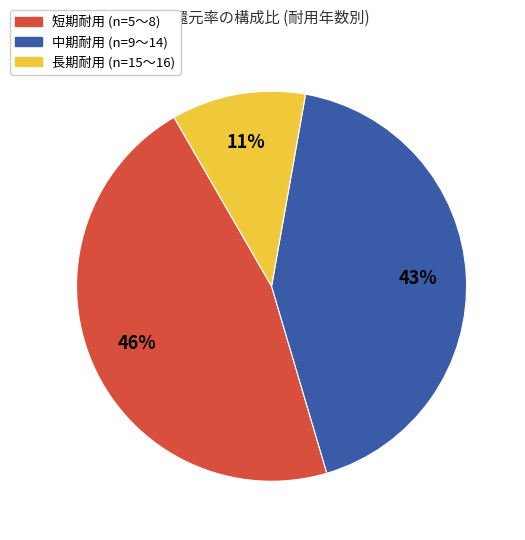

To the nearest percent, what is the average slice percentage?

33%